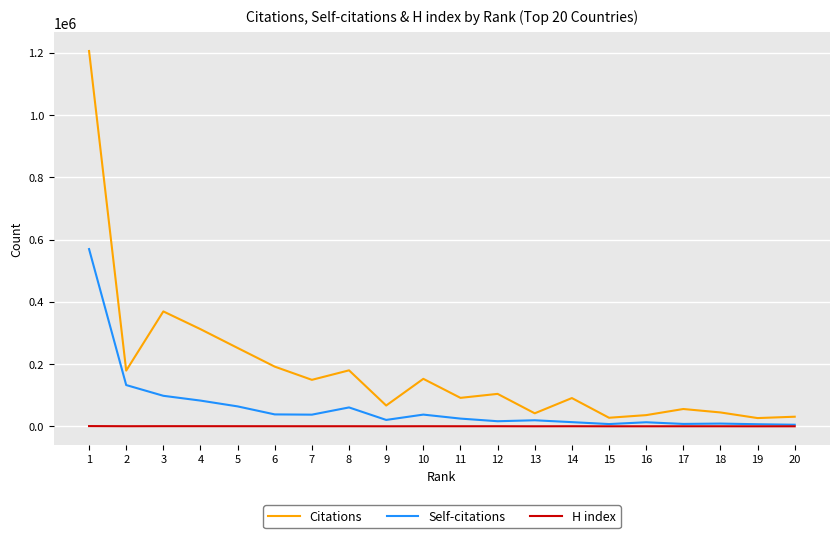

True or false: Self-citations has a value of 60849 at 8.

True